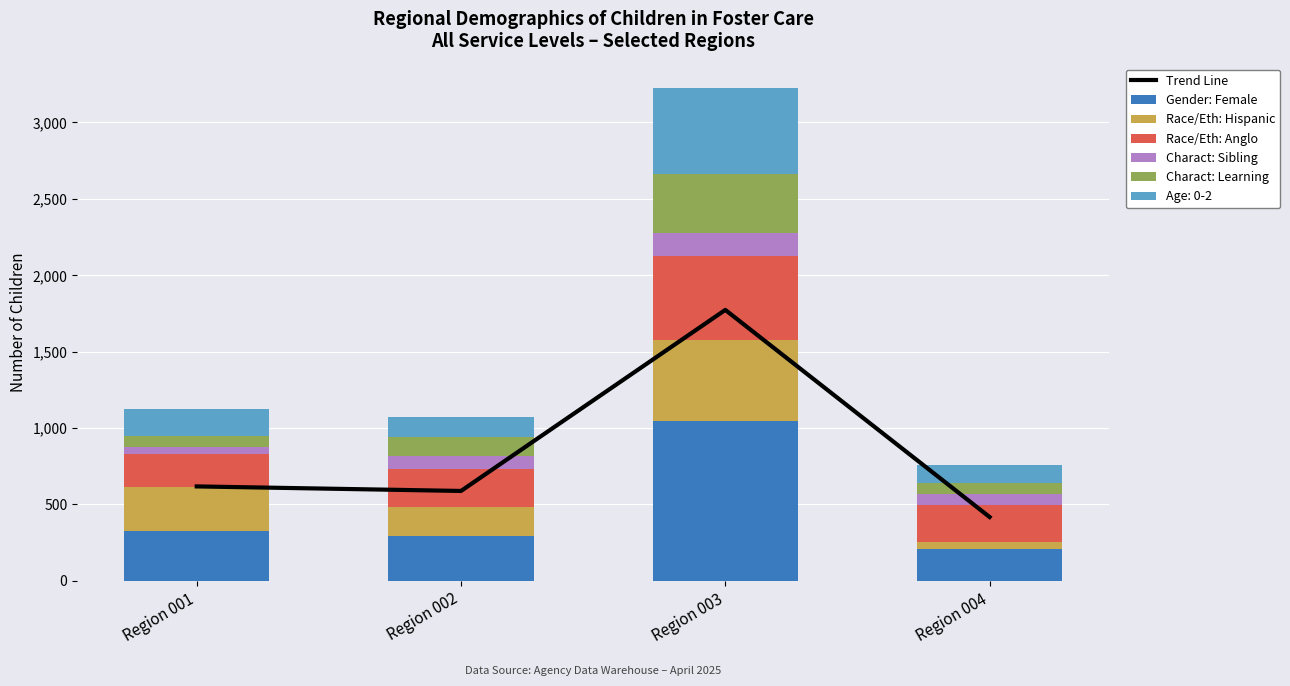

Reading right to left, list all the values displayed in this chart.

Trend Line: 418.0	1773.2	588.5	618.2
Gender: Female: 209.0	1046.0	291.0	324.0
Race/Eth: Hispanic: 45.0	533.0	192.0	291.0
Race/Eth: Anglo: 240.0	545.0	249.0	214.0
Charact: Sibling: 74.0	155.0	83.0	48.0
Charact: Learning: 75.0	381.0	127.0	73.0